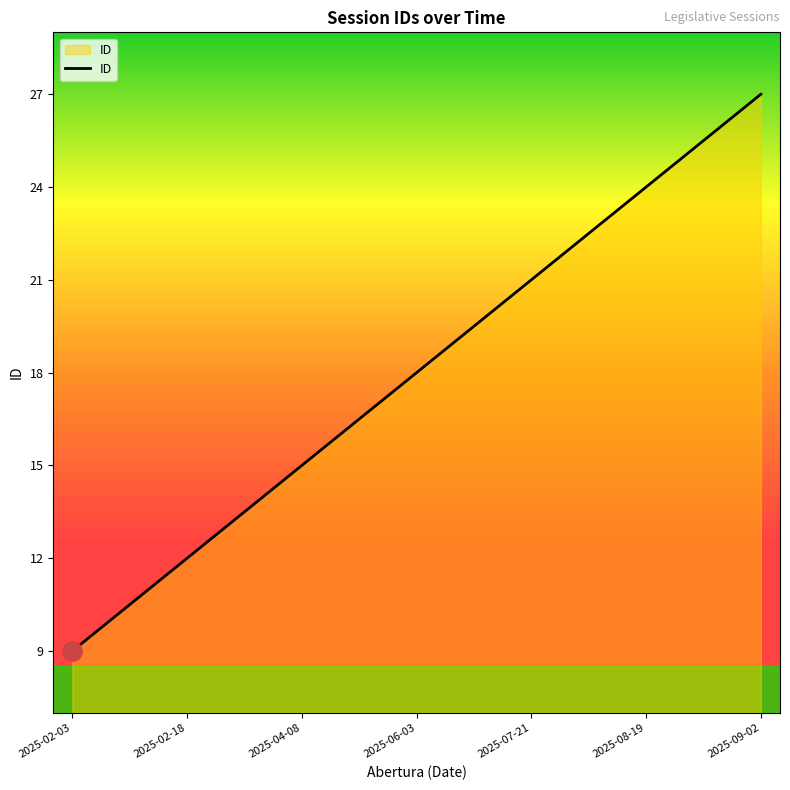

True or false: there are more than 1 points higher than both neighbors.

False